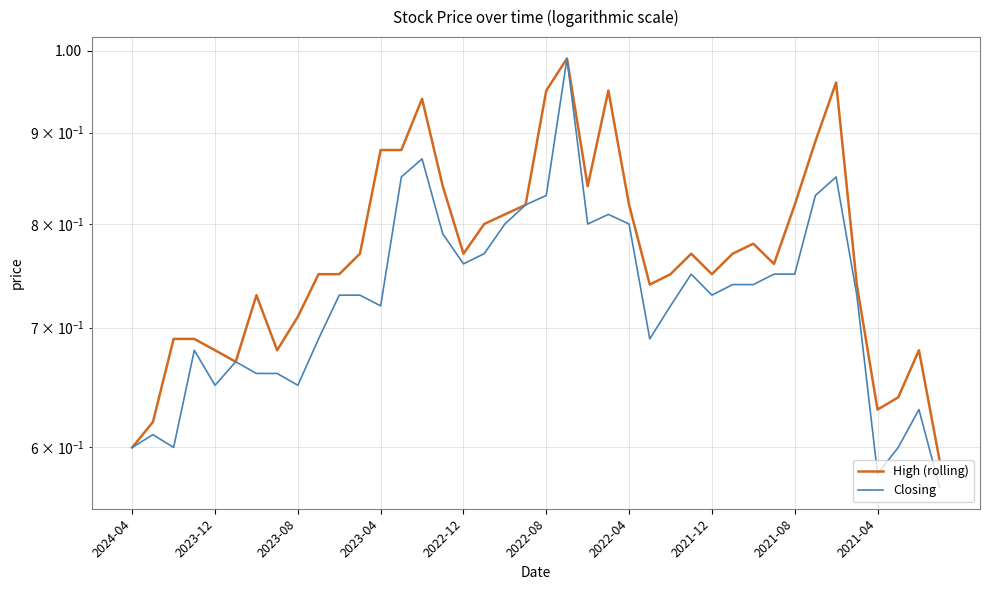

Which series has the largest range (max minus min)?

Closing